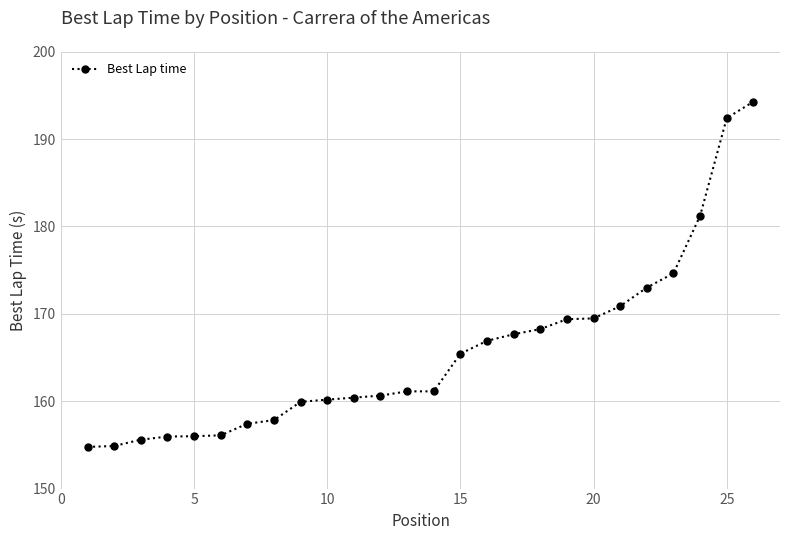

What is the value of the 18th point from the left?

168.3